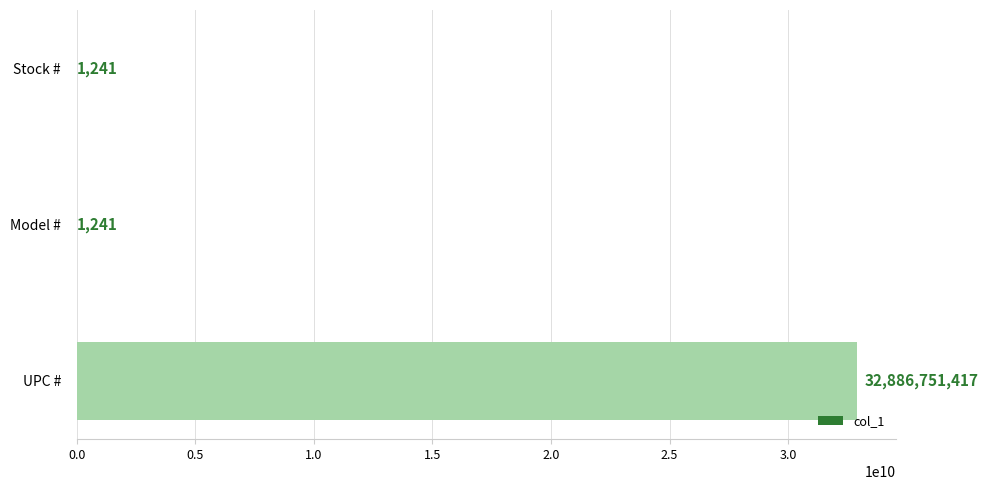

What is the sum of all values?

32886753899